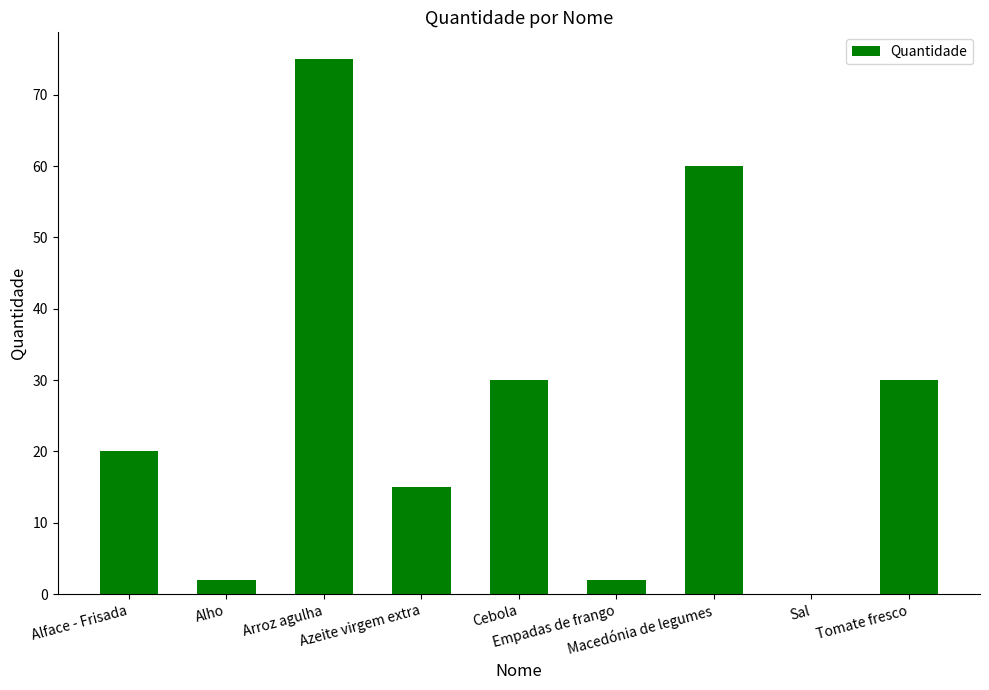

What is the maximum value shown in the chart?

75.0